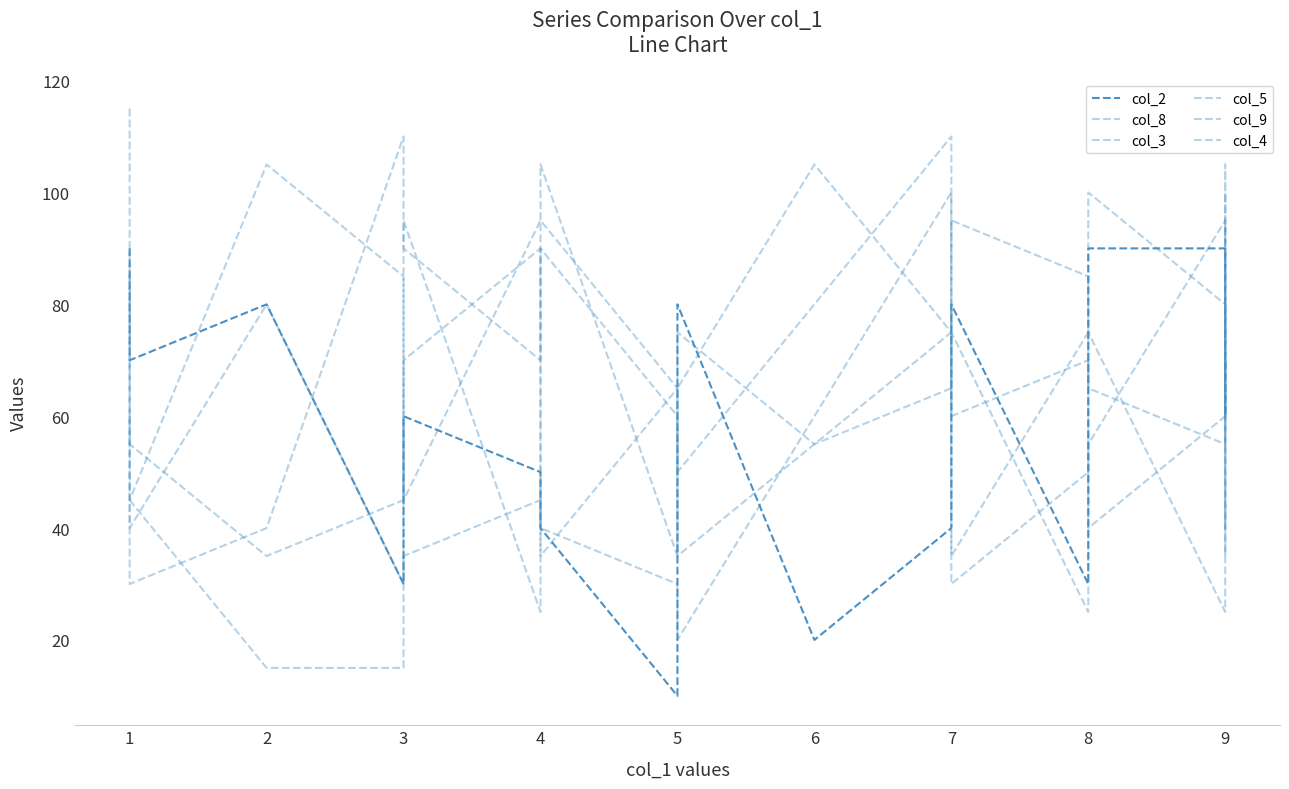

Does the chart have visible grid lines?

No